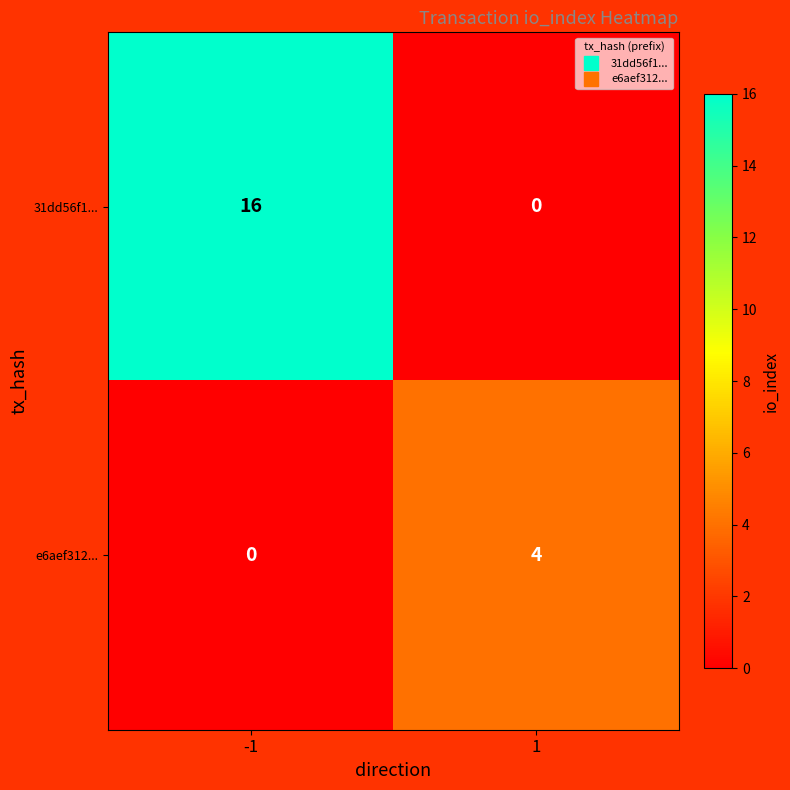

What is the total value across all series at 1?

4